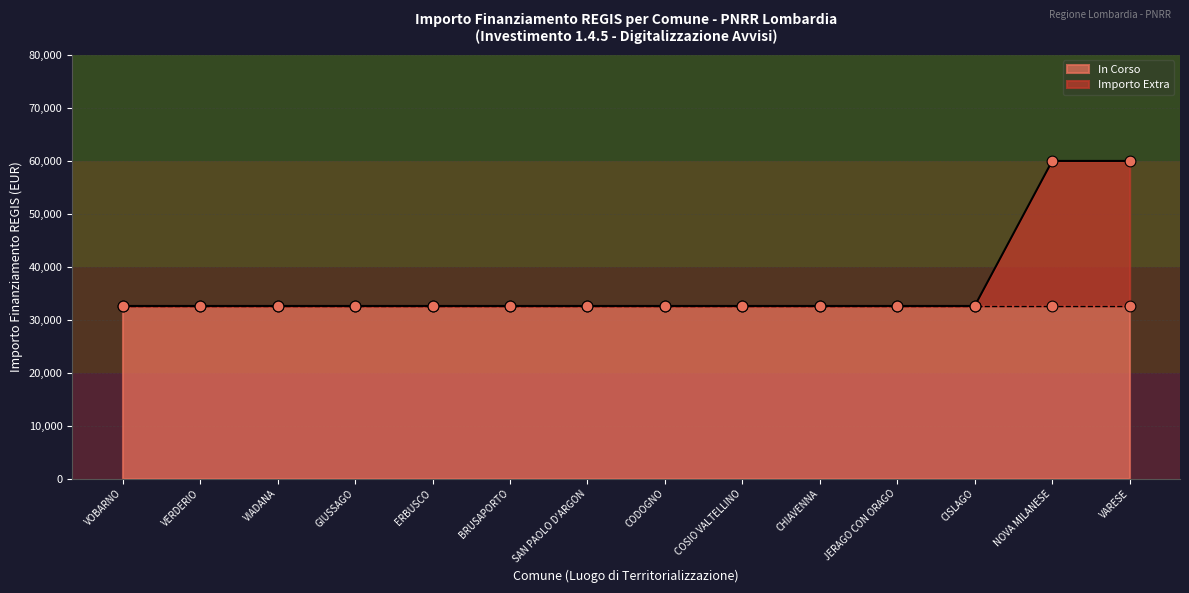

What is the highest value of the Importo Extra series?

59966